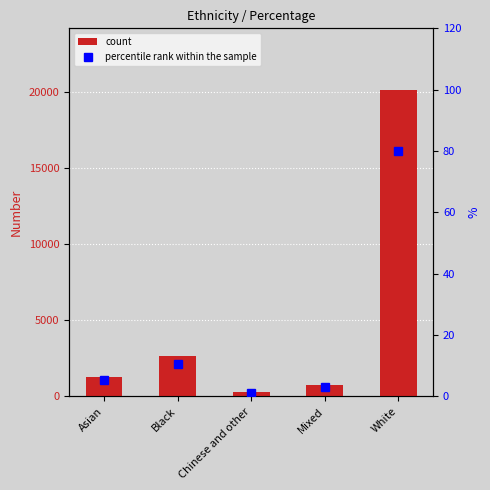

What is the sum of the count values at Chinese and other and Asian?

1580.0